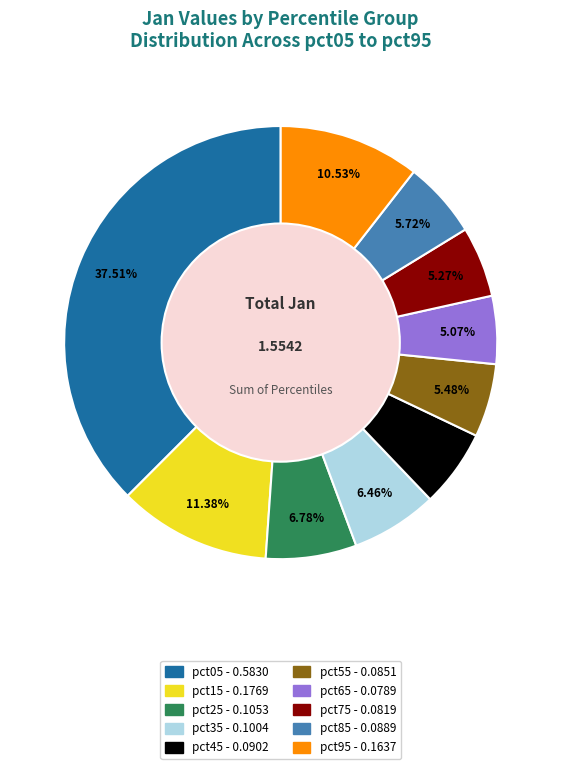

To the nearest percent, what is the difference between the largest and smallest slice percentages?

32%